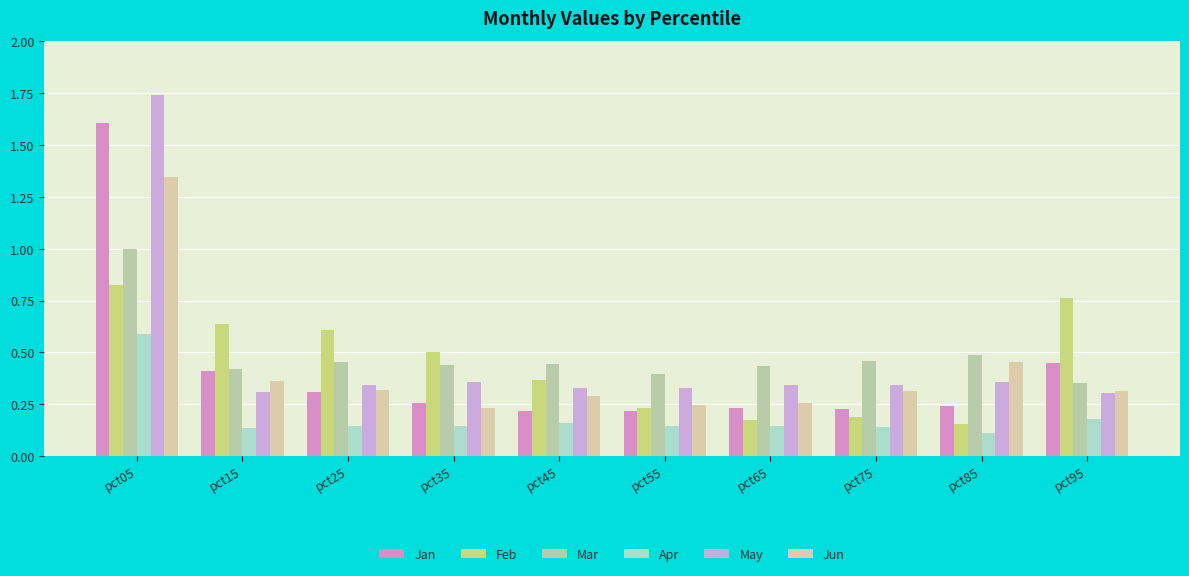

What are all the series names shown in the legend?

Jan, Feb, Mar, Apr, May, Jun